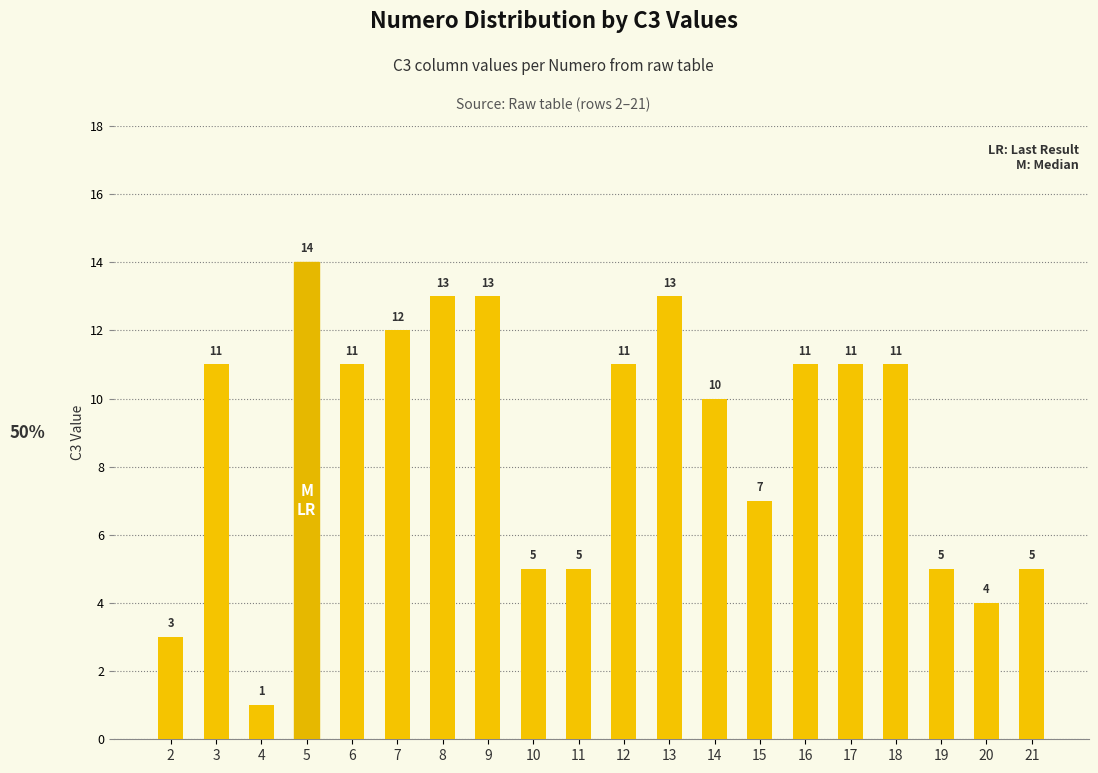

What is the average value?

9